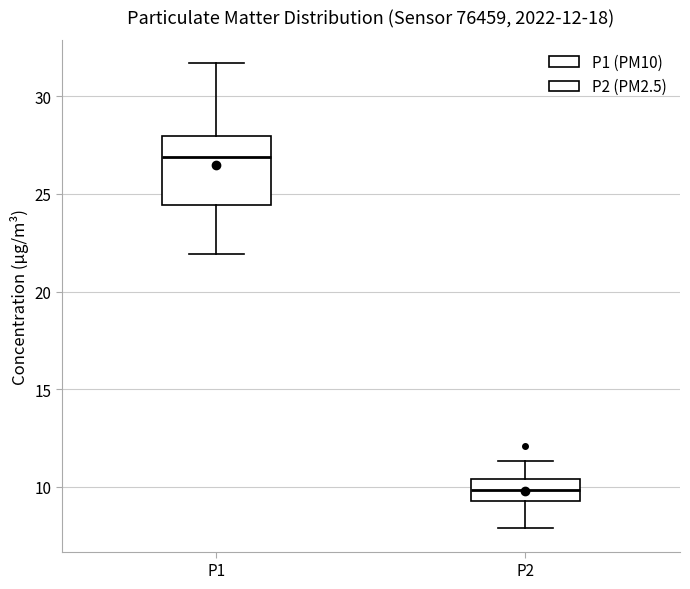

Which box's median line is the lowest?

P2